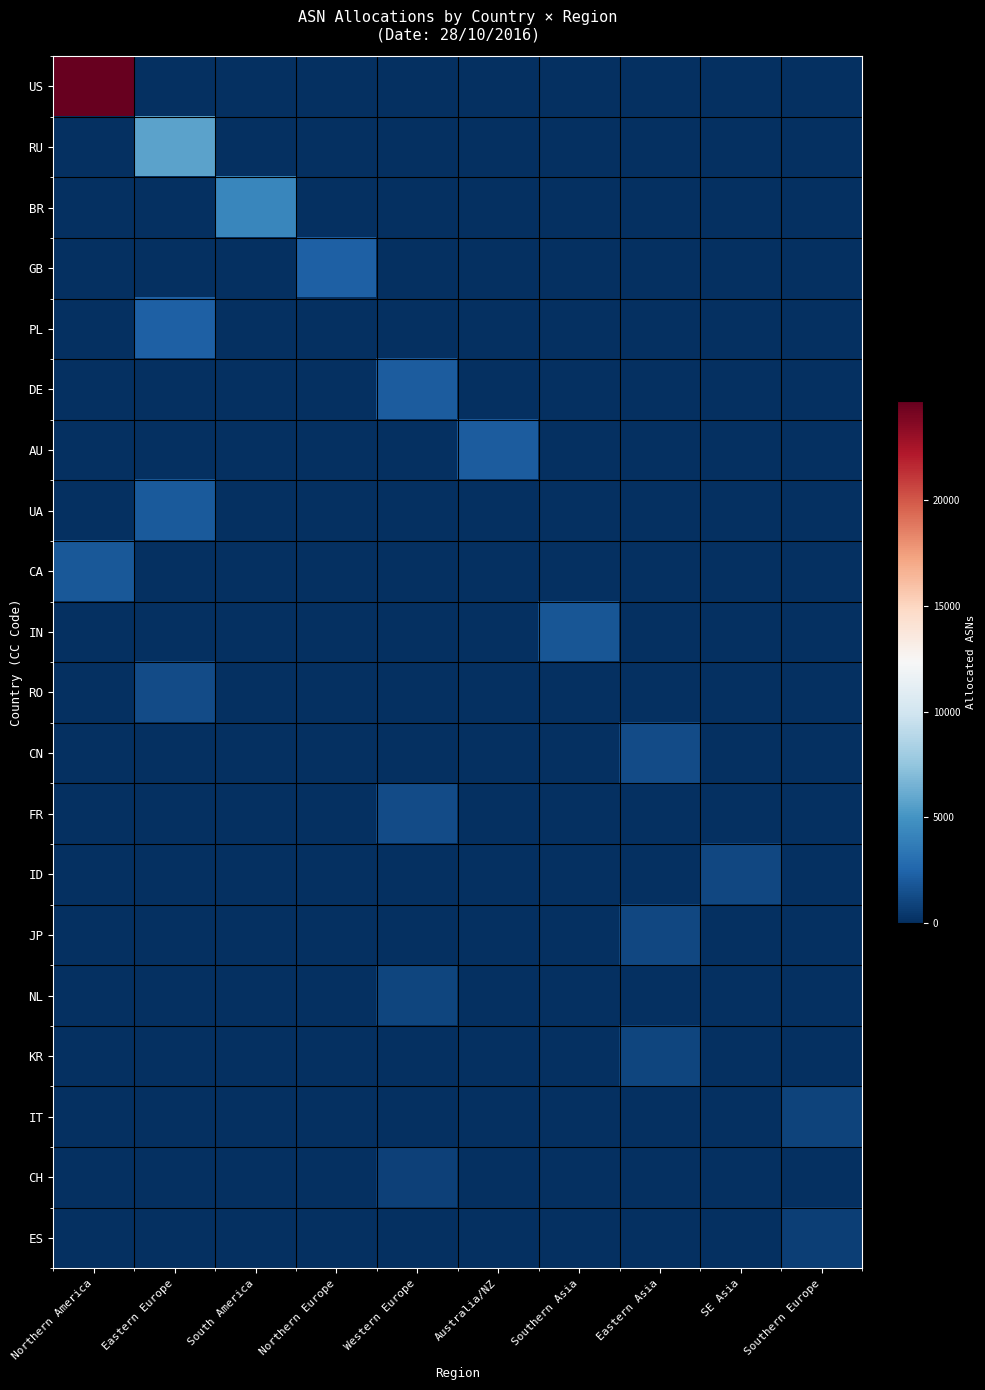

Reading left to right, extract all data points from this chart.

US: Northern America=24696	Eastern Europe=0	South America=0	Northern Europe=0	Western Europe=0	Australia/NZ=0	Southern Asia=0	Eastern Asia=0	SE Asia=0	Southern Europe=0
RU: Northern America=0	Eastern Europe=5757	South America=0	Northern Europe=0	Western Europe=0	Australia/NZ=0	Southern Asia=0	Eastern Asia=0	SE Asia=0	Southern Europe=0
BR: Northern America=0	Eastern Europe=0	South America=4256	Northern Europe=0	Western Europe=0	Australia/NZ=0	Southern Asia=0	Eastern Asia=0	SE Asia=0	Southern Europe=0
GB: Northern America=0	Eastern Europe=0	South America=0	Northern Europe=2306	Western Europe=0	Australia/NZ=0	Southern Asia=0	Eastern Asia=0	SE Asia=0	Southern Europe=0
PL: Northern America=0	Eastern Europe=2260	South America=0	Northern Europe=0	Western Europe=0	Australia/NZ=0	Southern Asia=0	Eastern Asia=0	SE Asia=0	Southern Europe=0
DE: Northern America=0	Eastern Europe=0	South America=0	Northern Europe=0	Western Europe=2099	Australia/NZ=0	Southern Asia=0	Eastern Asia=0	SE Asia=0	Southern Europe=0
AU: Northern America=0	Eastern Europe=0	South America=0	Northern Europe=0	Western Europe=0	Australia/NZ=2089	Southern Asia=0	Eastern Asia=0	SE Asia=0	Southern Europe=0
UA: Northern America=0	Eastern Europe=2023	South America=0	Northern Europe=0	Western Europe=0	Australia/NZ=0	Southern Asia=0	Eastern Asia=0	SE Asia=0	Southern Europe=0
CA: Northern America=1875	Eastern Europe=0	South America=0	Northern Europe=0	Western Europe=0	Australia/NZ=0	Southern Asia=0	Eastern Asia=0	SE Asia=0	Southern Europe=0
IN: Northern America=0	Eastern Europe=0	South America=0	Northern Europe=0	Western Europe=0	Australia/NZ=0	Southern Asia=1751	Eastern Asia=0	SE Asia=0	Southern Europe=0
RO: Northern America=0	Eastern Europe=1323	South America=0	Northern Europe=0	Western Europe=0	Australia/NZ=0	Southern Asia=0	Eastern Asia=0	SE Asia=0	Southern Europe=0
CN: Northern America=0	Eastern Europe=0	South America=0	Northern Europe=0	Western Europe=0	Australia/NZ=0	Southern Asia=0	Eastern Asia=1285	SE Asia=0	Southern Europe=0
FR: Northern America=0	Eastern Europe=0	South America=0	Northern Europe=0	Western Europe=1265	Australia/NZ=0	Southern Asia=0	Eastern Asia=0	SE Asia=0	Southern Europe=0
ID: Northern America=0	Eastern Europe=0	South America=0	Northern Europe=0	Western Europe=0	Australia/NZ=0	Southern Asia=0	Eastern Asia=0	SE Asia=1085	Southern Europe=0
JP: Northern America=0	Eastern Europe=0	South America=0	Northern Europe=0	Western Europe=0	Australia/NZ=0	Southern Asia=0	Eastern Asia=1083	SE Asia=0	Southern Europe=0
NL: Northern America=0	Eastern Europe=0	South America=0	Northern Europe=0	Western Europe=1032	Australia/NZ=0	Southern Asia=0	Eastern Asia=0	SE Asia=0	Southern Europe=0
KR: Northern America=0	Eastern Europe=0	South America=0	Northern Europe=0	Western Europe=0	Australia/NZ=0	Southern Asia=0	Eastern Asia=1021	SE Asia=0	Southern Europe=0
IT: Northern America=0	Eastern Europe=0	South America=0	Northern Europe=0	Western Europe=0	Australia/NZ=0	Southern Asia=0	Eastern Asia=0	SE Asia=0	Southern Europe=923
CH: Northern America=0	Eastern Europe=0	South America=0	Northern Europe=0	Western Europe=792	Australia/NZ=0	Southern Asia=0	Eastern Asia=0	SE Asia=0	Southern Europe=0
ES: Northern America=0	Eastern Europe=0	South America=0	Northern Europe=0	Western Europe=0	Australia/NZ=0	Southern Asia=0	Eastern Asia=0	SE Asia=0	Southern Europe=750